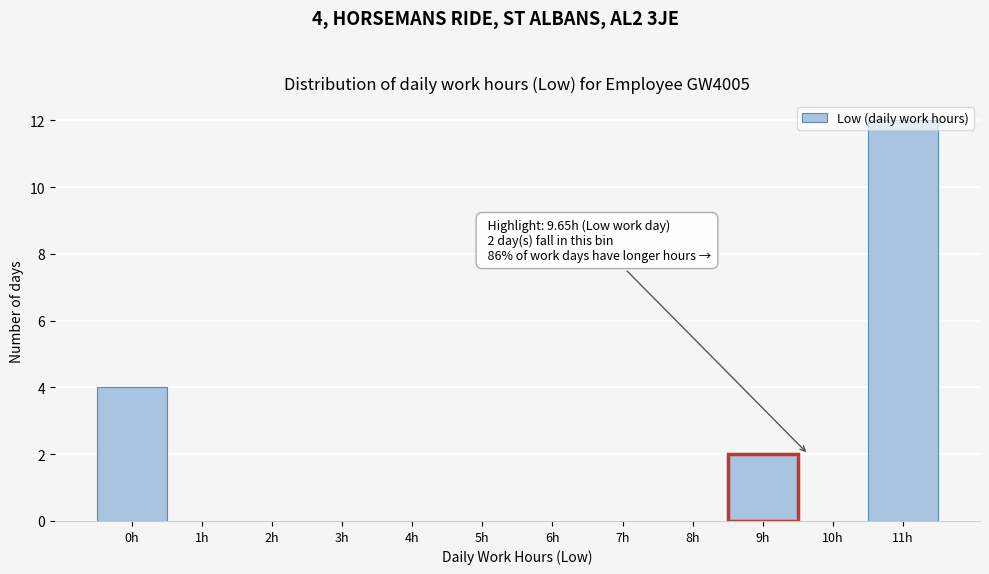

What is the sum of all values?

18